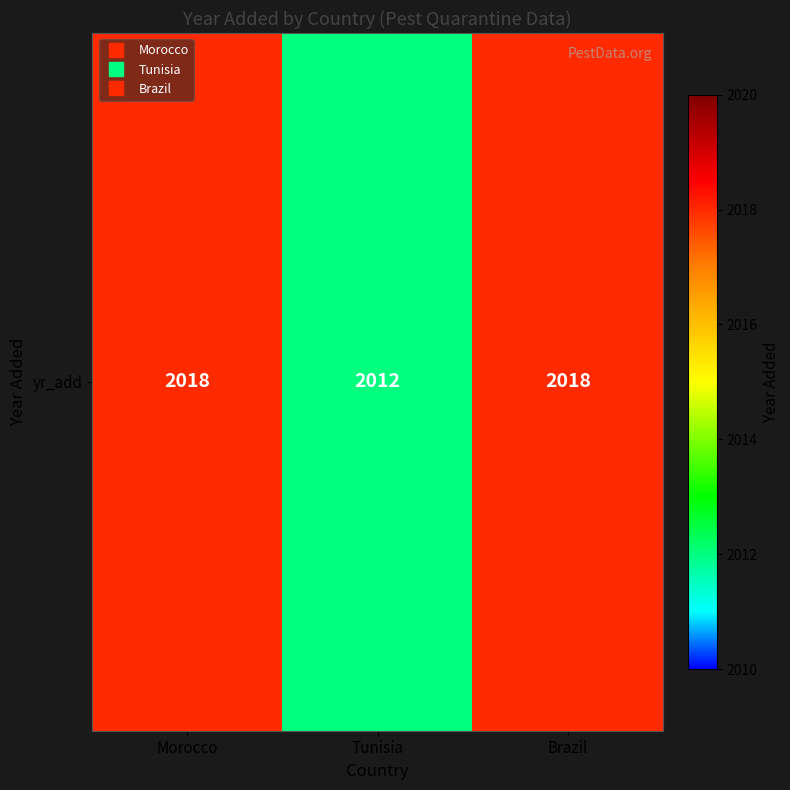

What is the sum of all values?

6048